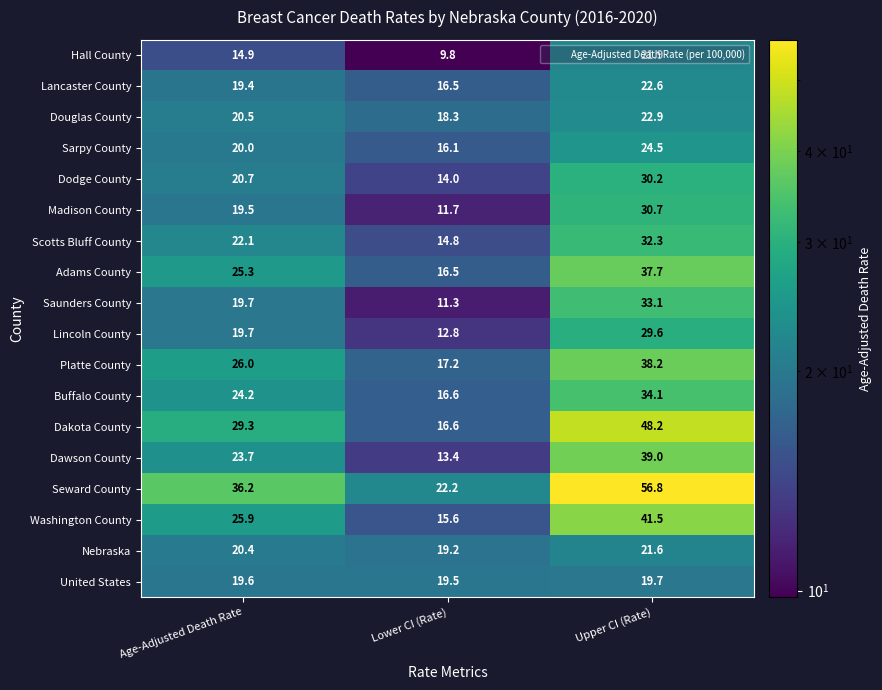

Which series has the largest total across all categories?

Seward County